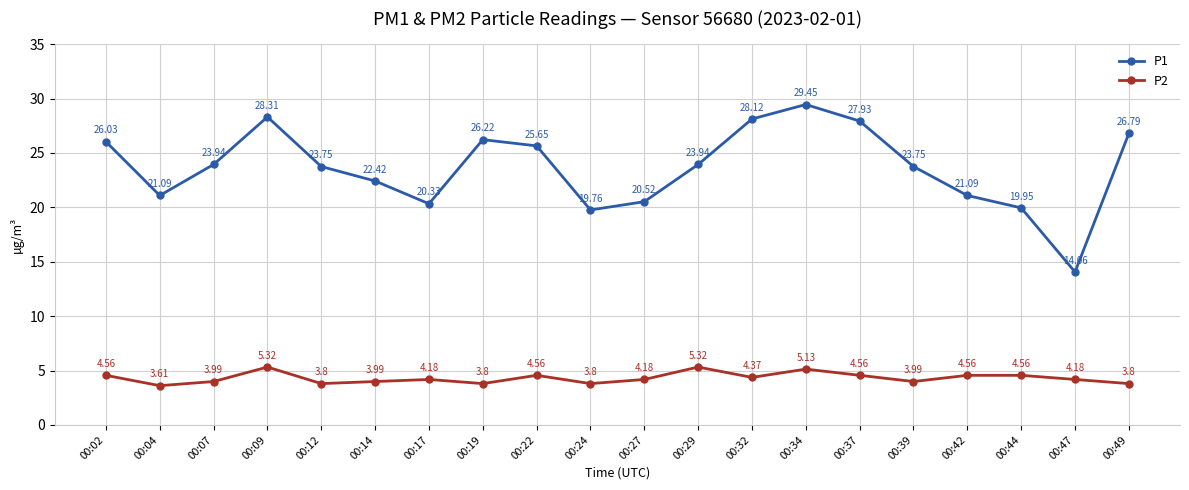

At 00:12, list the series in order from largest to smallest.

P1, P2